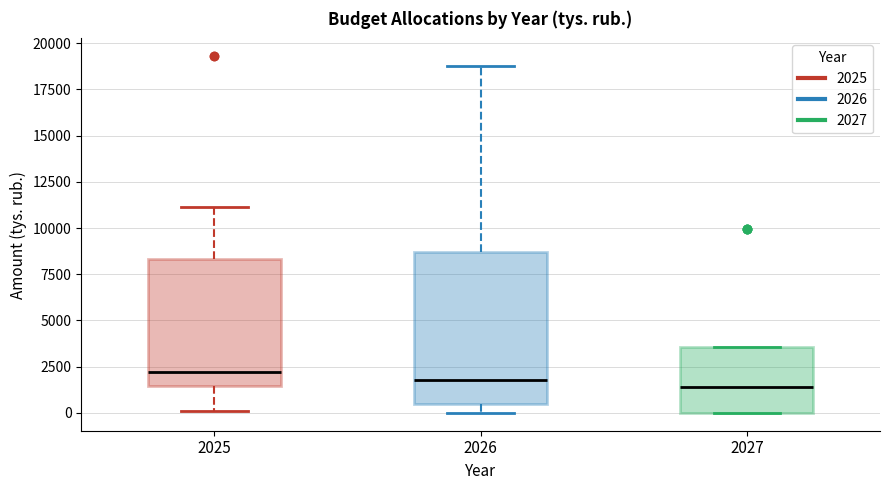

Reading left to right, transcribe this box plot: for each box, give where its median line is, the range the box spans, and where its two whiskers end, as read against the y-axis. The values are not printed on the chart, so give them approximately, as read against the axis.

2025: median 2000, box 1500 to 8500, whiskers 0 to 11000
2026: median 2000, box 500 to 8500, whiskers 0 to 18500
2027: median 1500, box 0 to 3500, whiskers 0 to 3500